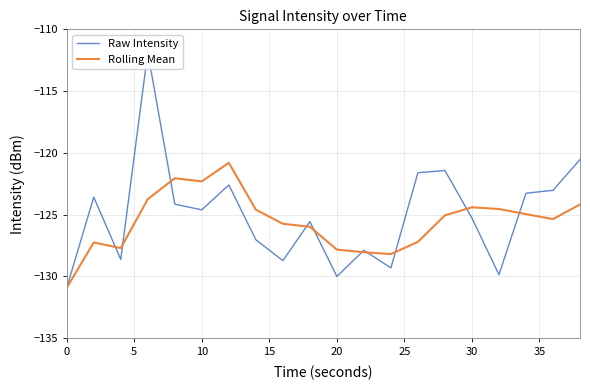

How many data points in Raw Intensity are less than -124?

12